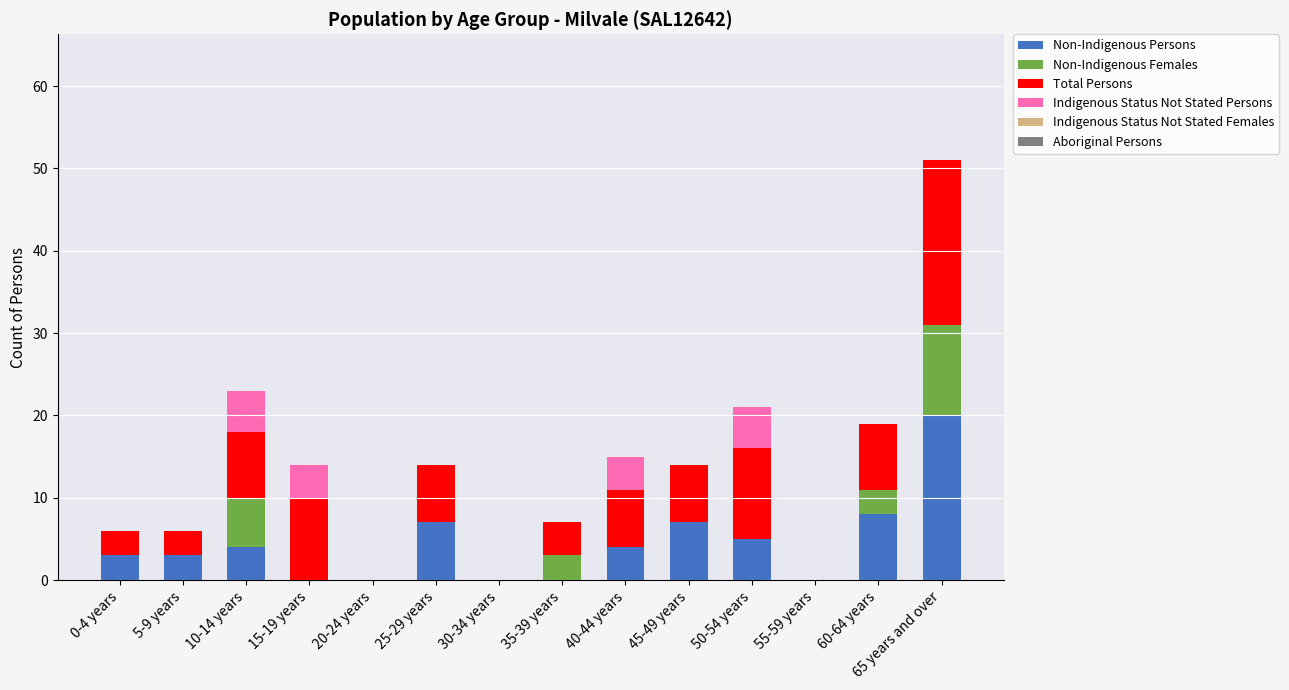

Which category has the highest value in the Non-Indigenous Persons series?

65 years and over